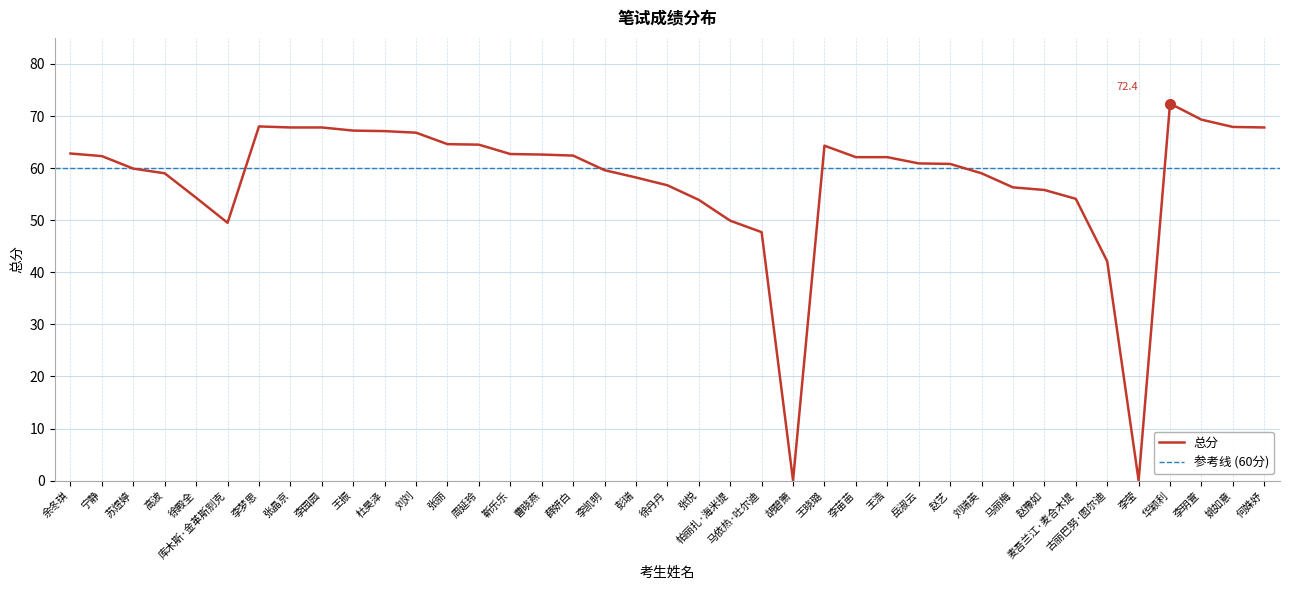

Which has a higher value, 赵艺 or 彭瑞?

赵艺